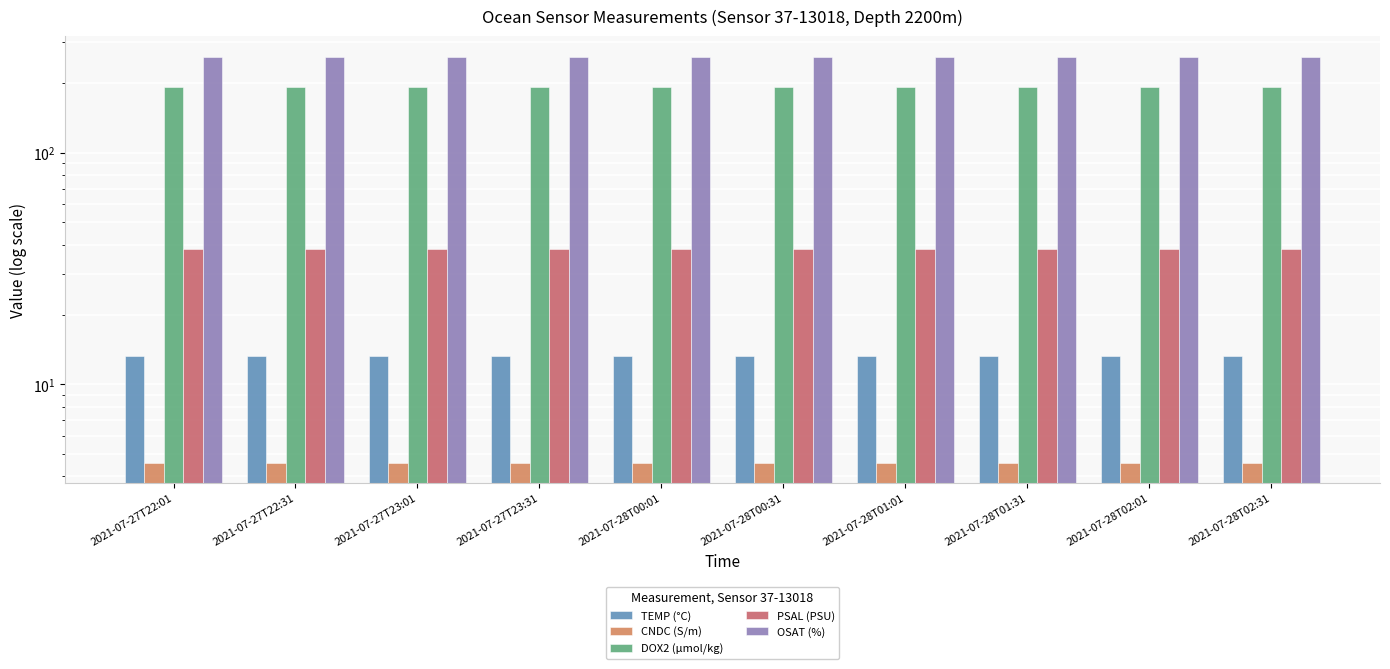

Rank the series by their maximum value, from highest to lowest.

OSAT (%), DOX2 (µmol/kg), PSAL (PSU), TEMP (°C), CNDC (S/m)